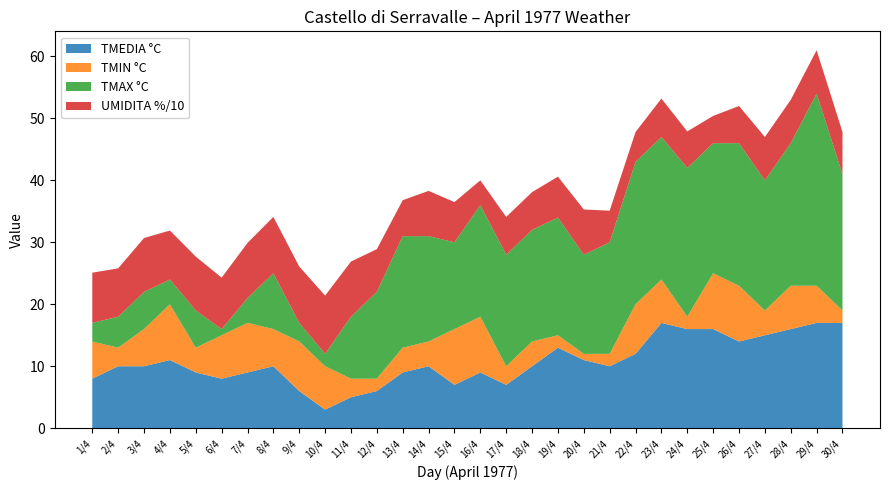

Reading left to right, list all the values displayed in this chart.

TMEDIA: 1/4=8	2/4=10	3/4=10	4/4=11	5/4=9	6/4=8	7/4=9	8/4=10	9/4=6	10/4=3	11/4=5	12/4=6	13/4=9	14/4=10	15/4=7	16/4=9	17/4=7	18/4=10	19/4=13	20/4=11	21/4=10	22/4=12	23/4=17	24/4=16	25/4=16	26/4=14	27/4=15	28/4=16	29/4=17	30/4=17
TMIN: 1/4=6	2/4=3	3/4=6	4/4=9	5/4=4	6/4=7	7/4=8	8/4=6	9/4=8	10/4=7	11/4=3	12/4=2	13/4=4	14/4=4	15/4=9	16/4=9	17/4=3	18/4=4	19/4=2	20/4=1	21/4=2	22/4=8	23/4=7	24/4=2	25/4=9	26/4=9	27/4=4	28/4=7	29/4=6	30/4=2
TMAX: 1/4=3	2/4=5	3/4=6	4/4=4	5/4=6	6/4=1	7/4=4	8/4=9	9/4=3	10/4=2	11/4=10	12/4=14	13/4=18	14/4=17	15/4=14	16/4=18	17/4=18	18/4=18	19/4=19	20/4=16	21/4=18	22/4=23	23/4=23	24/4=24	25/4=21	26/4=23	27/4=21	28/4=23	29/4=31	30/4=22
UMIDITA: 1/4=81	2/4=78	3/4=87	4/4=79	5/4=87	6/4=83	7/4=89	8/4=91	9/4=91	10/4=94	11/4=89	12/4=69	13/4=58	14/4=73	15/4=65	16/4=40	17/4=61	18/4=61	19/4=66	20/4=73	21/4=51	22/4=48	23/4=62	24/4=59	25/4=44	26/4=60	27/4=70	28/4=70	29/4=70	30/4=68